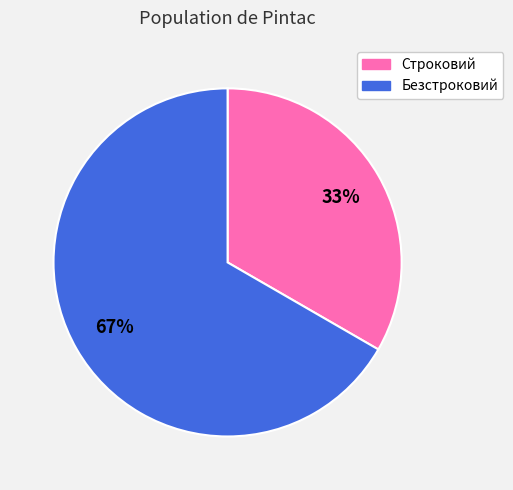

How many slices are in this pie chart?

2